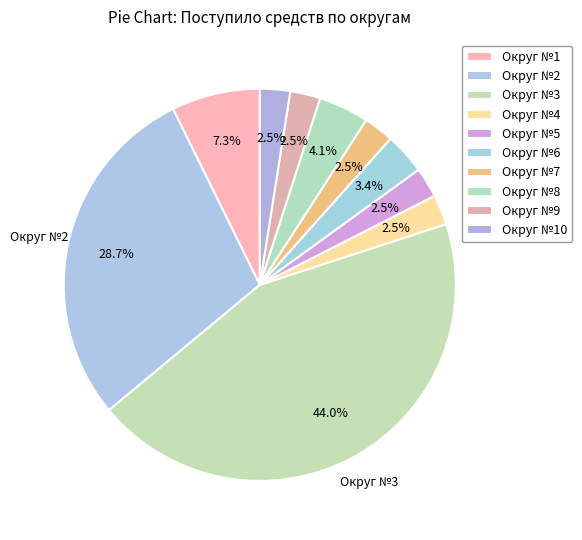

What is the largest slice in the pie chart?

Округ №3